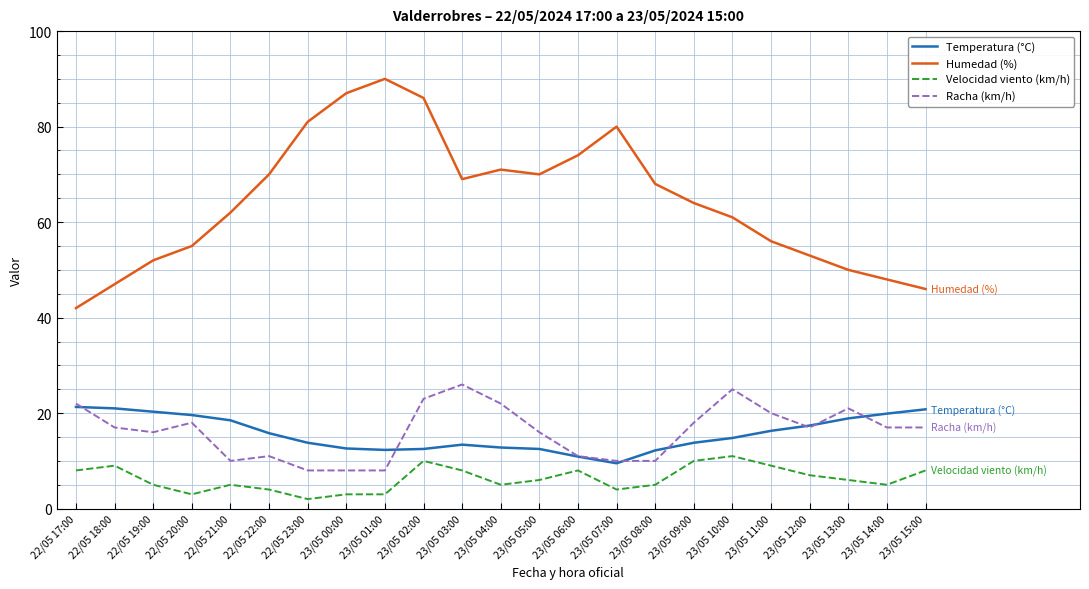

True or false: Humedad (%) and Velocidad viento (km/h) intersect in this chart.

False